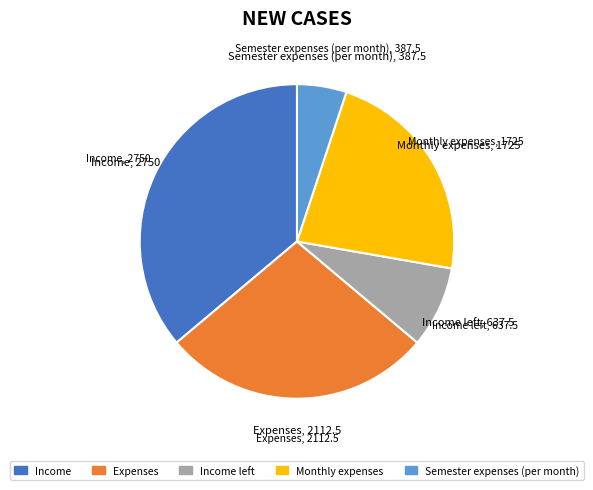

Which category has the smallest portion of the pie?

Semester expenses (per month)